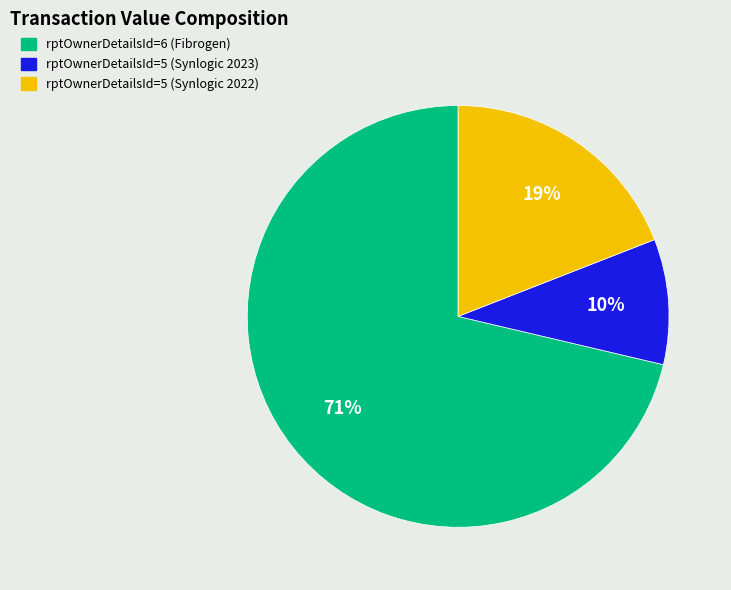

To the nearest percent, what is the combined percentage of rptOwnerDetailsId=5 (Synlogic 2023) and rptOwnerDetailsId=5 (Synlogic 2022)?

29%